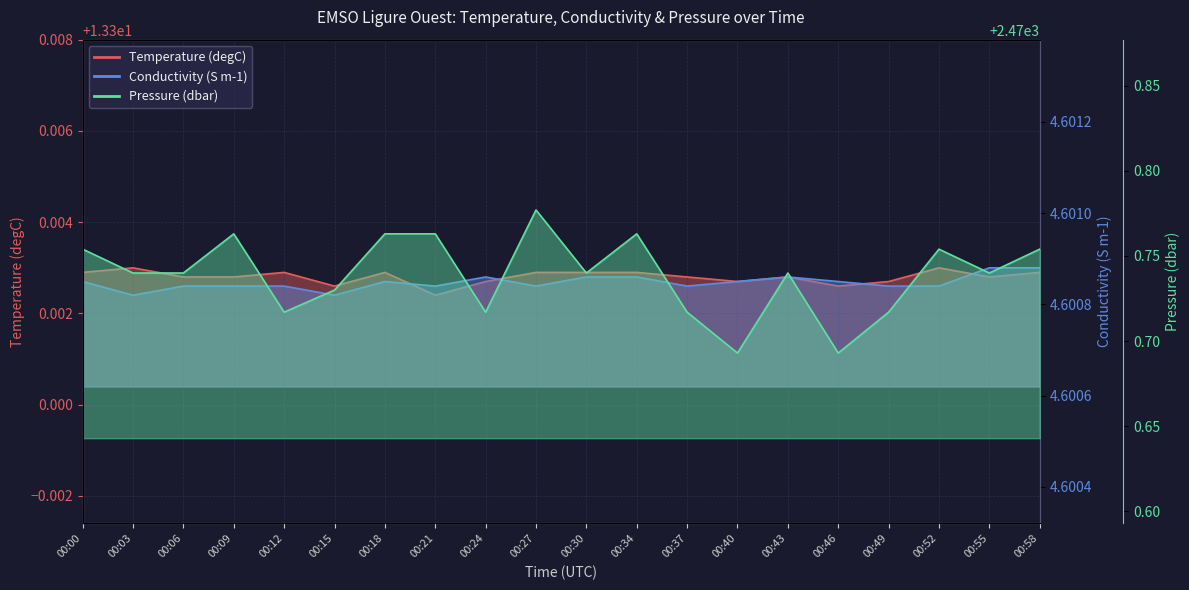

Which series has the largest total across all categories?

Pressure (dbar)